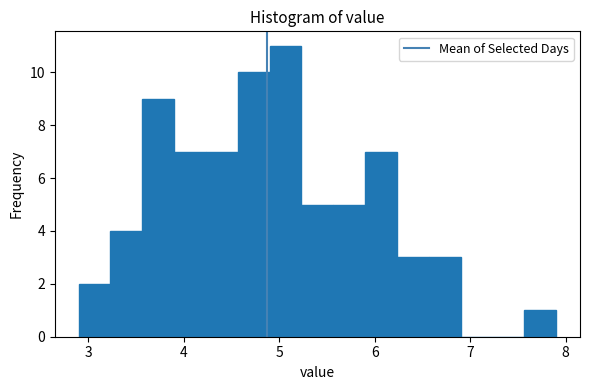

Around what value on the x-axis is the tallest bar? Give the approximate position of its centre, as read against the axis.

5.1